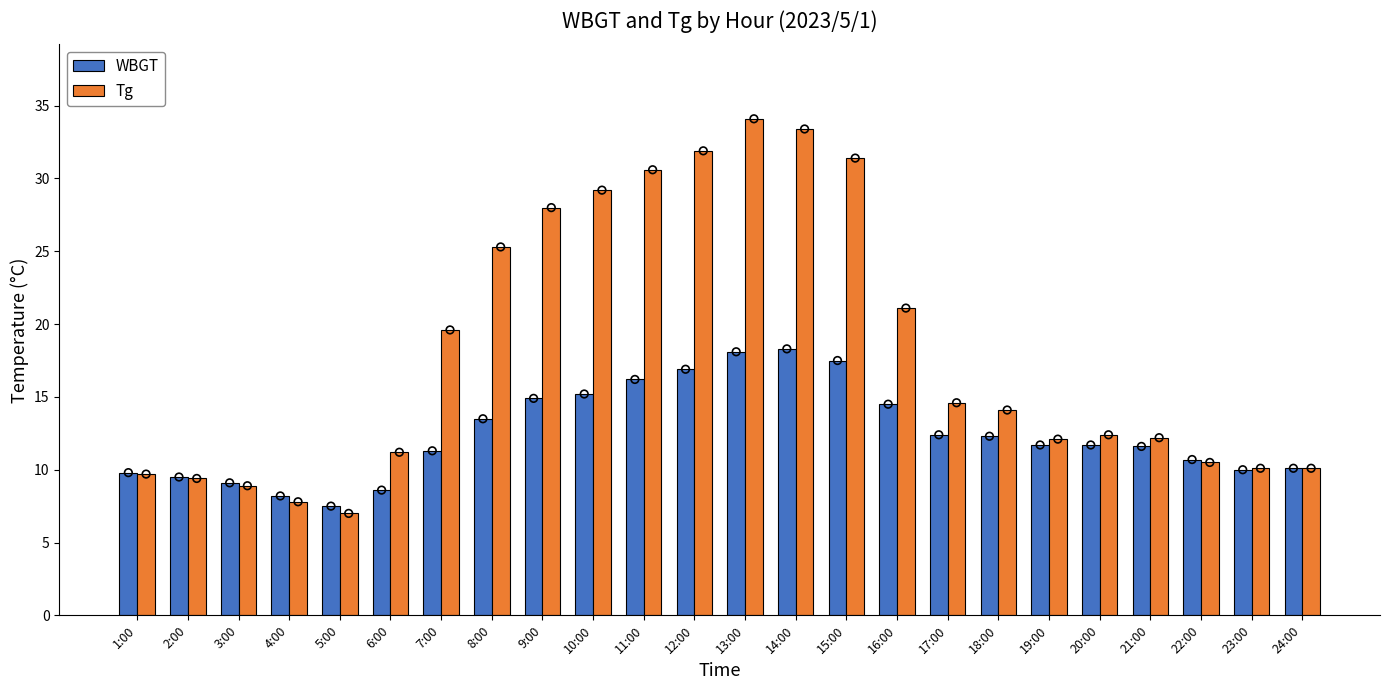

What are all the series names shown in the legend?

WBGT, Tg